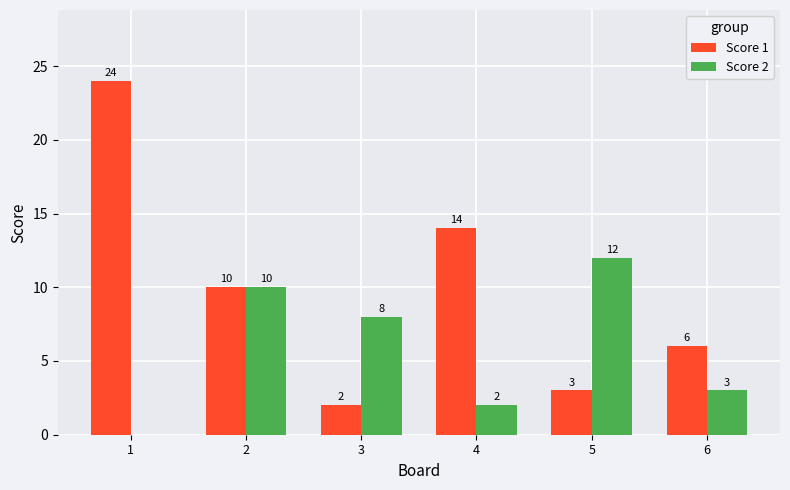

Which series has the largest total across all categories?

Score 1